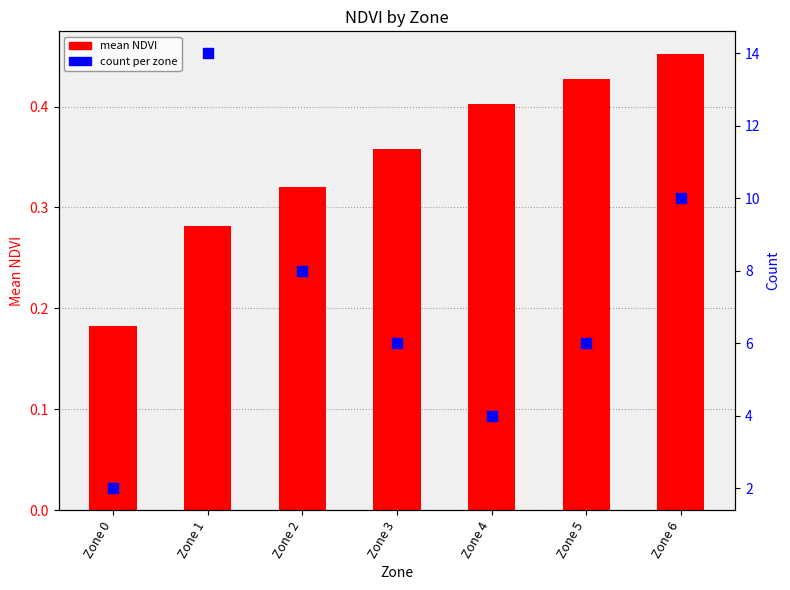

At how many categories does at least one series exceed 7?

3